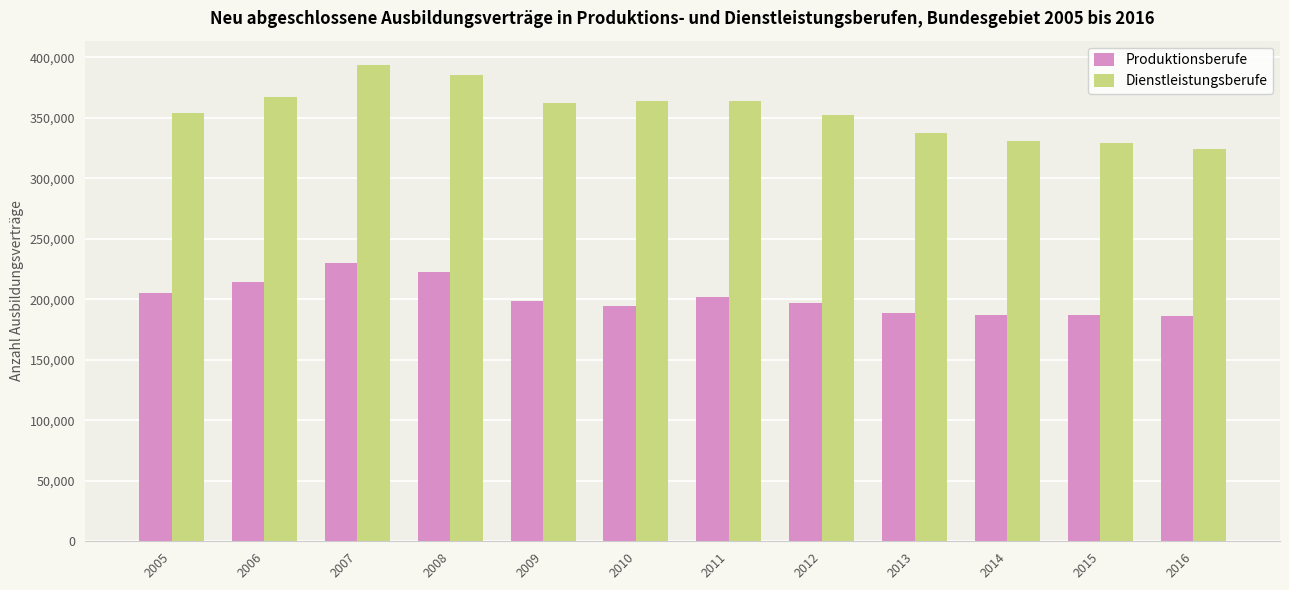

What is the greatest value displayed?

394206